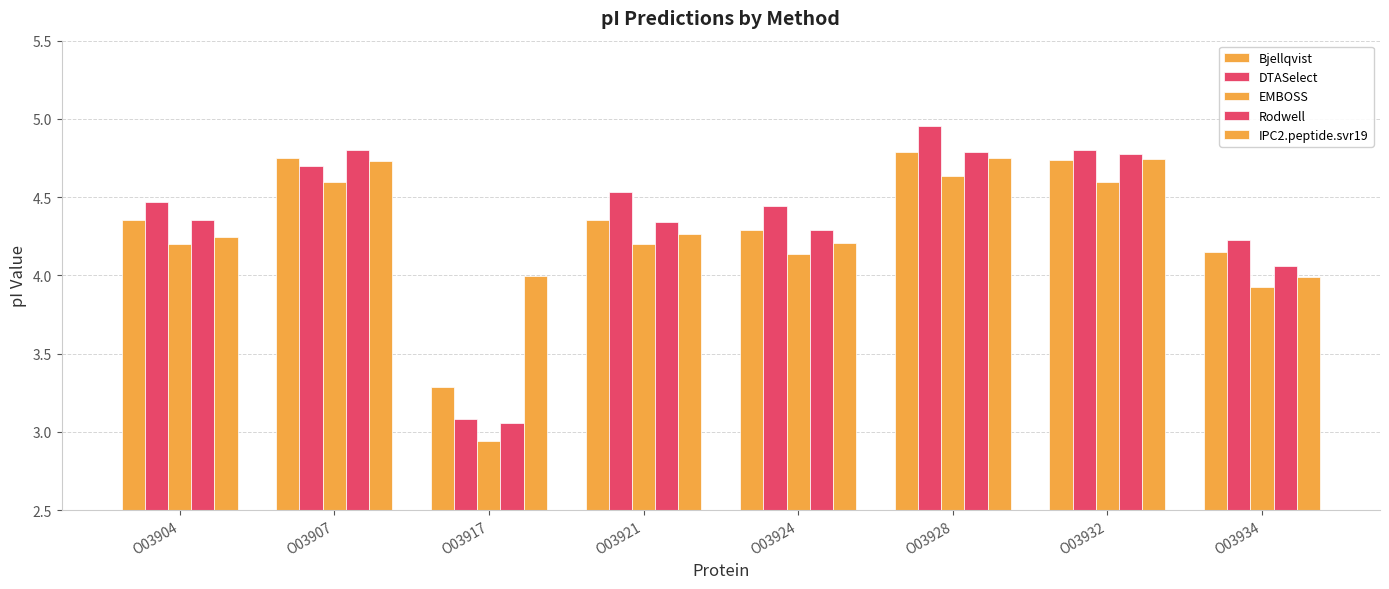

Which series has the largest total across all categories?

DTASelect